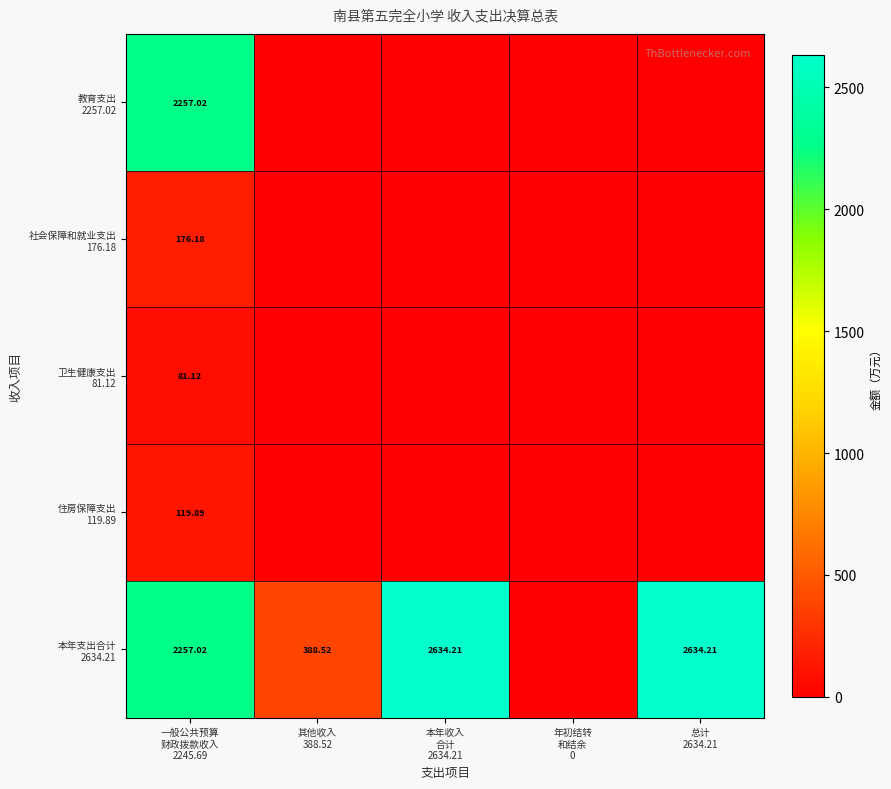

The value of 社会保障和就业支出 176.18 at 其他收入 388.52 is 0.0. True or false?

True